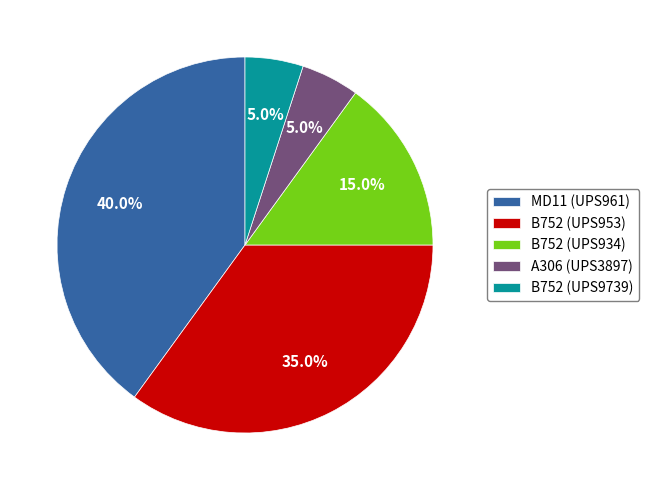

How many segments does this pie chart have?

5